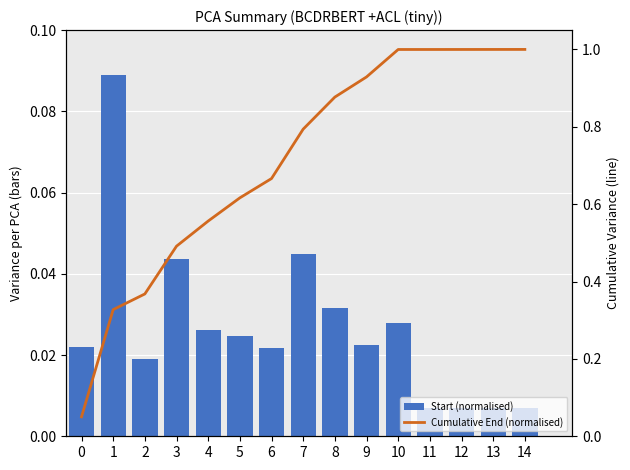

How many groups of bars are there?

15